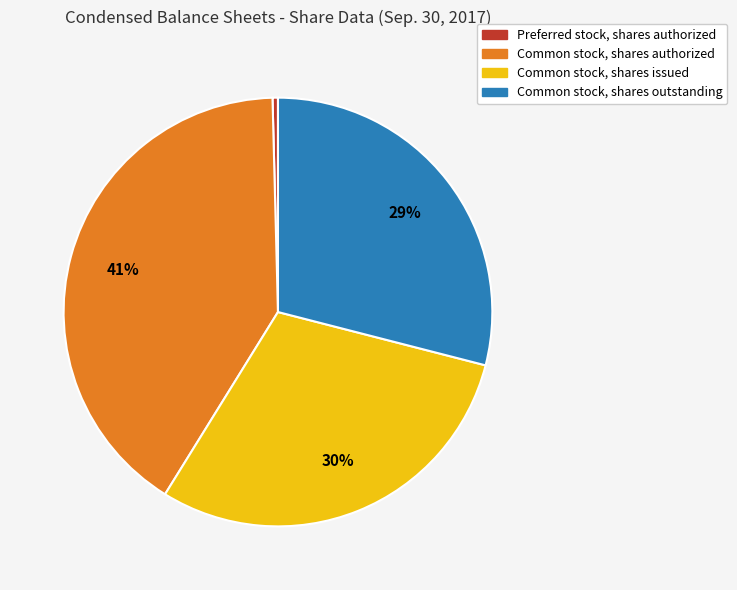

To the nearest percent, what is the average slice percentage?

25%